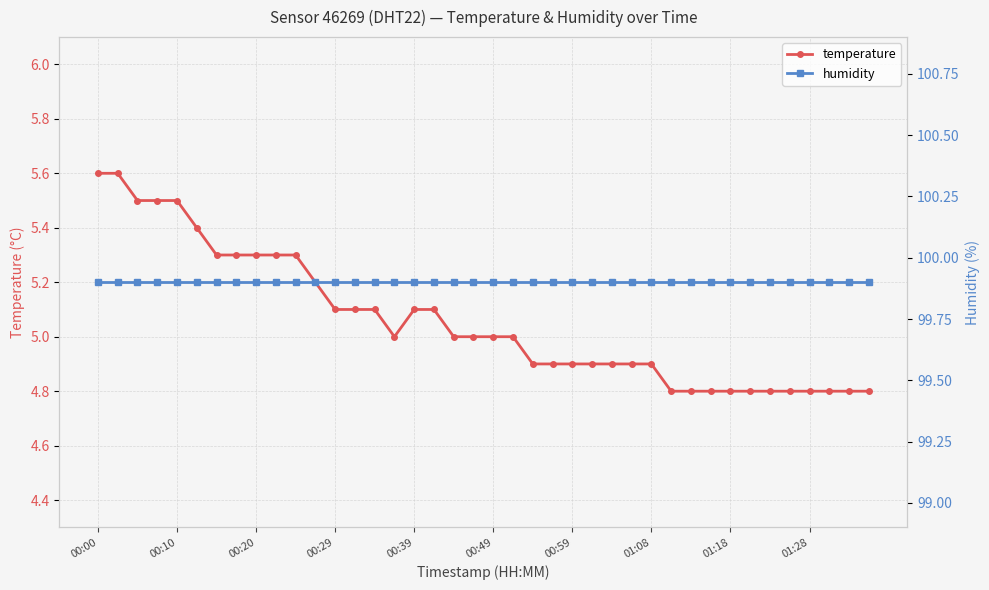

Does the chart have visible grid lines?

Yes